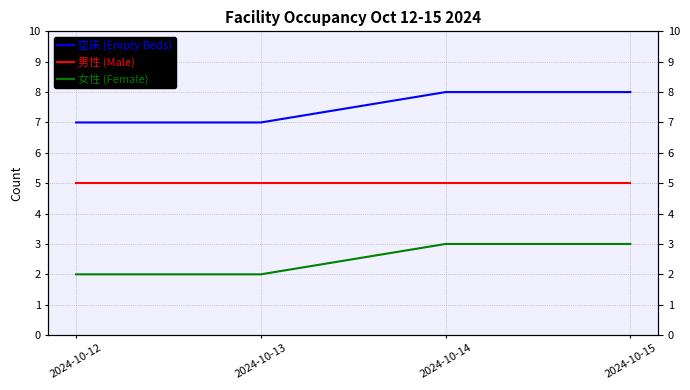

What is the difference between the maximum and minimum values in the 女性 (Female) series?

1